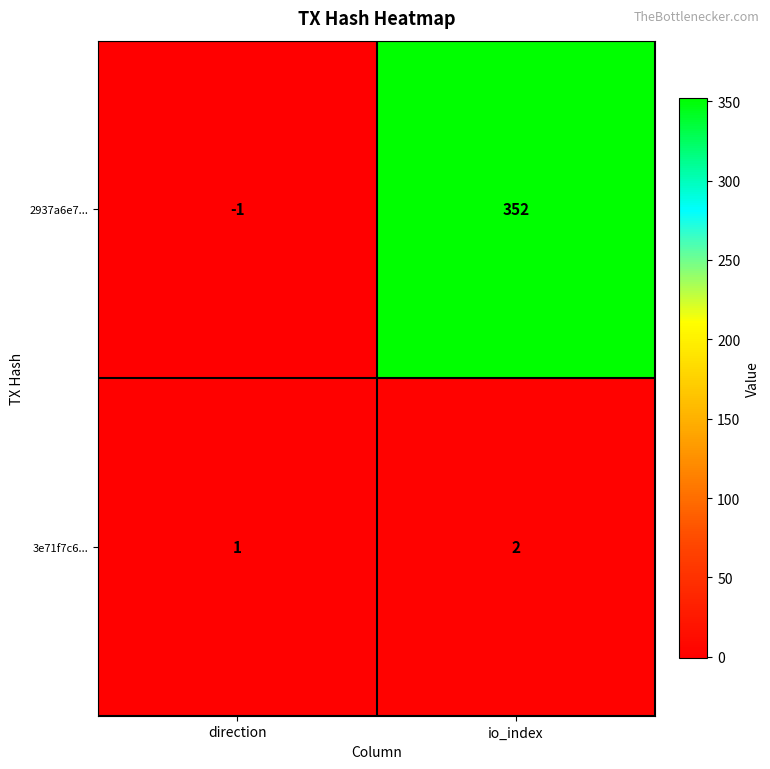

True or false: 3e71f7c6... has a value of 2 at direction.

False